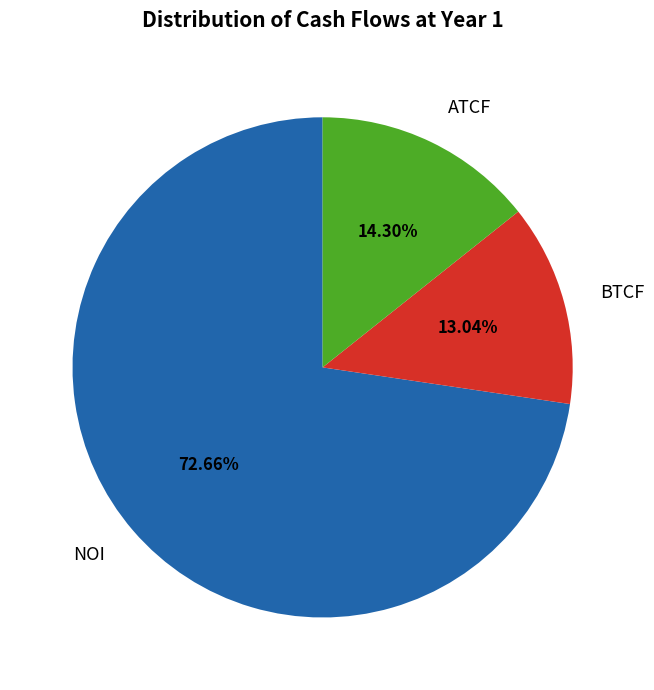

What is the largest slice in the pie chart?

NOI